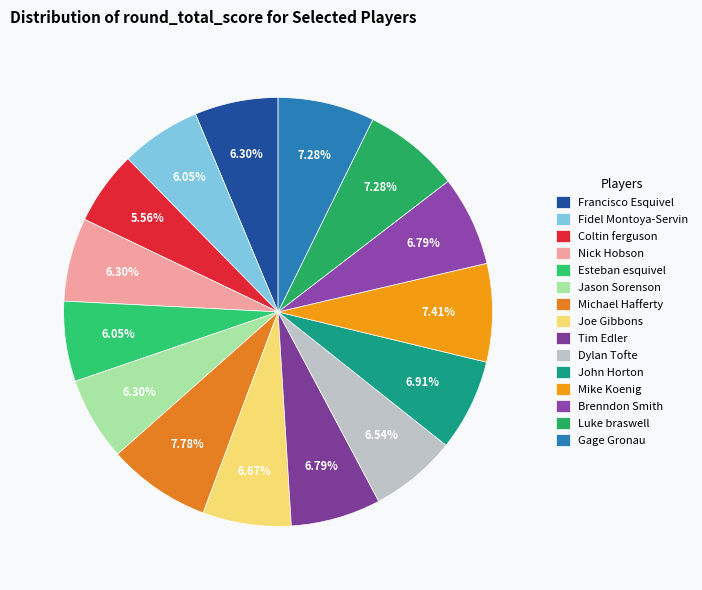

How much of the chart is everything except Fidel Montoya-Servin?

94.0%